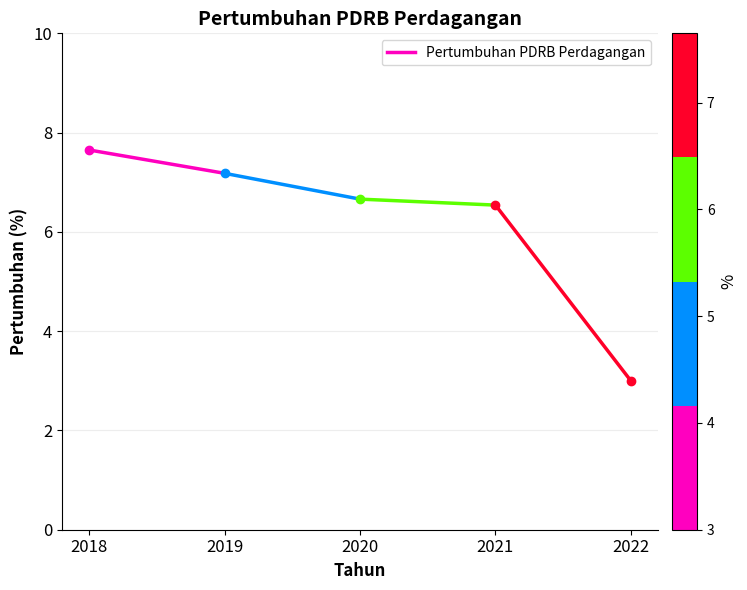

Is it true that the value at 2019 is 4.4?

False